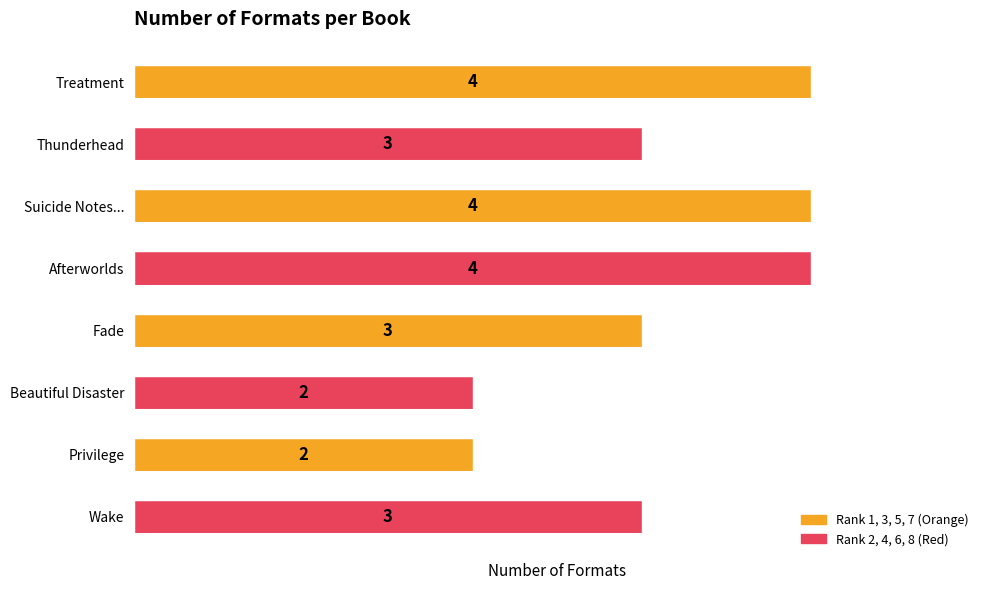

Approximately how many times larger is the value at Treatment compared to Thunderhead?

1.3